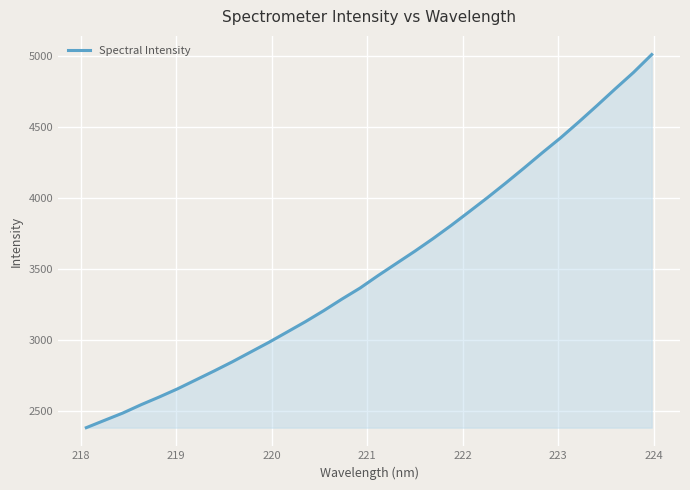

What is the difference between the maximum and minimum values?

2628.6